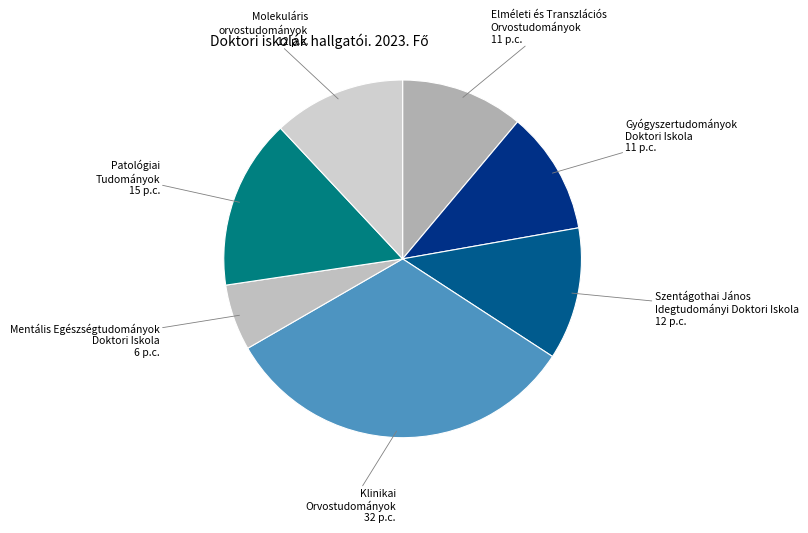

Count the number of slices in the pie.

7